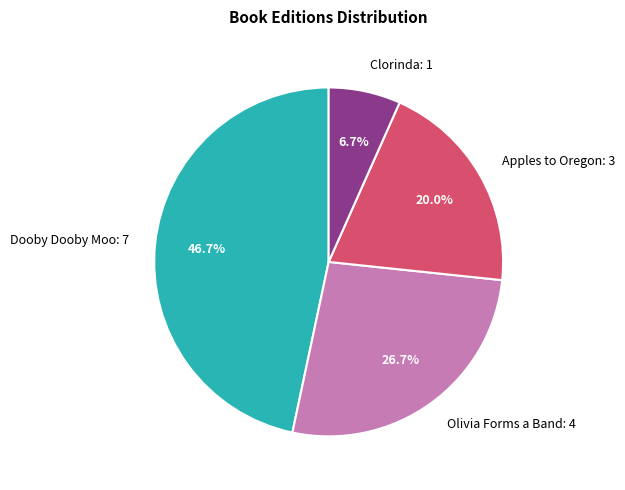

Rank the categories by value from lowest to highest.

Clorinda, Apples to Oregon, Olivia Forms a Band, Dooby Dooby Moo